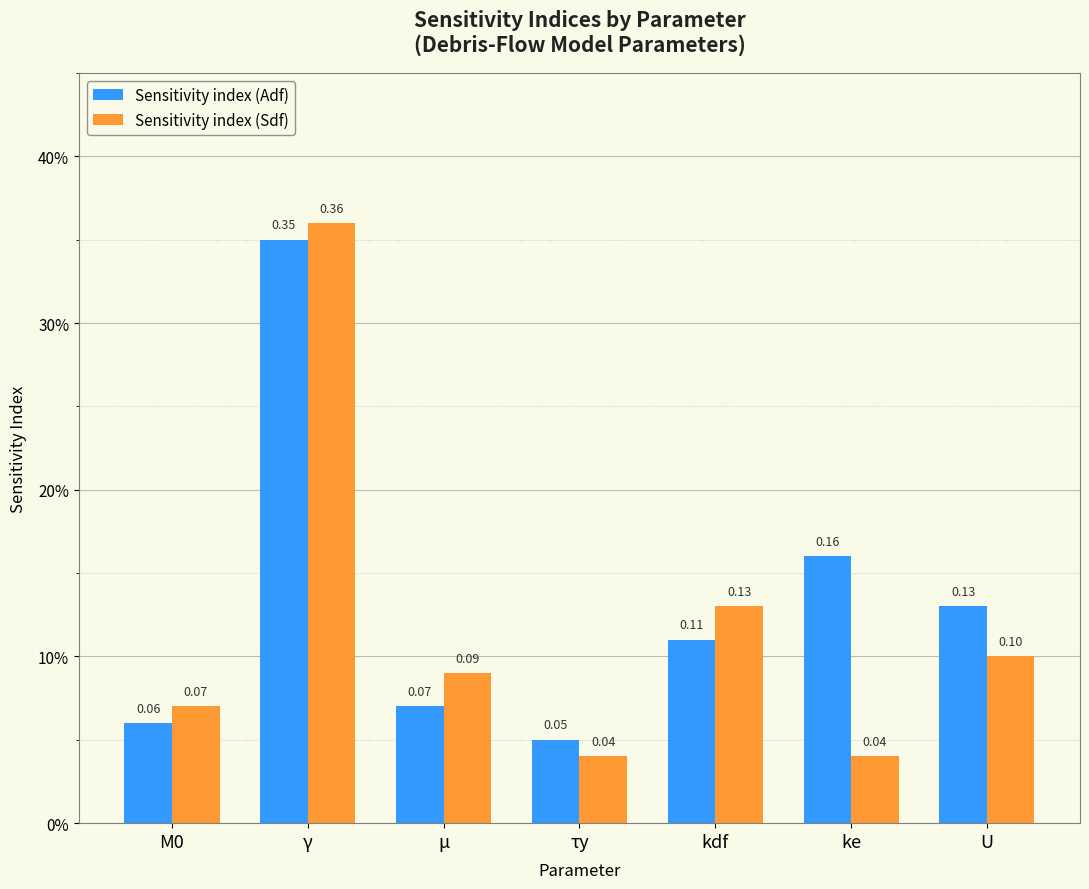

The Sensitivity index (Adf) series shows 0.1 at τy. True or false?

True